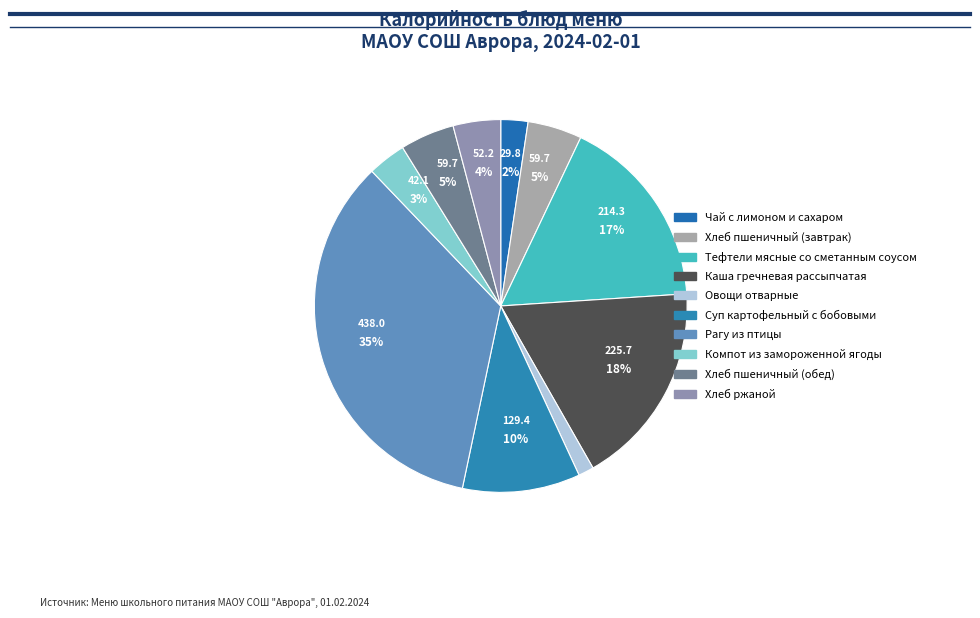

Does any single category account for the majority?

No